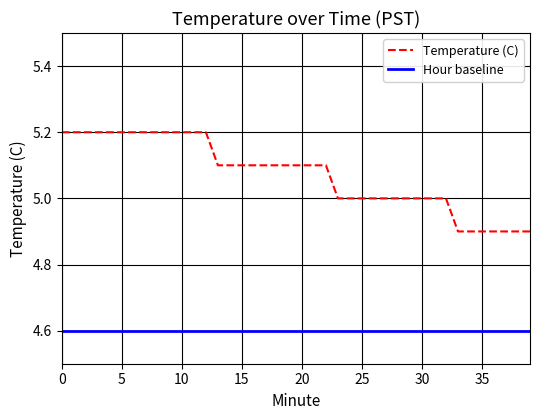

Which series has the widest spread of values?

Temperature (C)